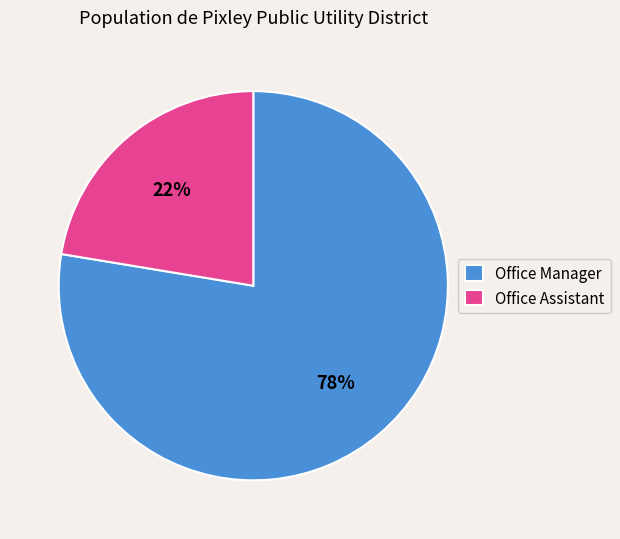

To the nearest percent, what is the combined percentage of Office Assistant and Office Manager?

100%